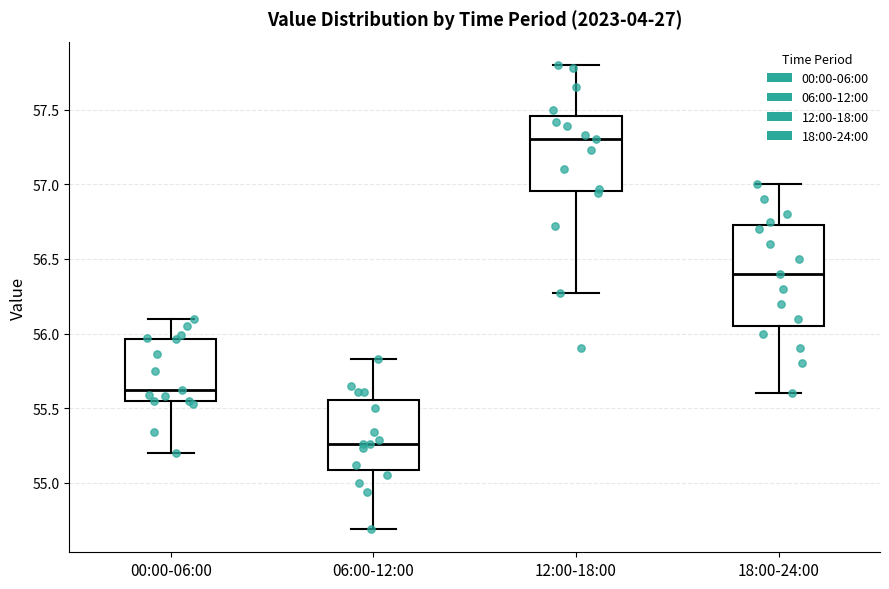

Reading left to right, transcribe this box plot: for each box, give where its median line is, the range the box spans, and where its two whiskers end, as read against the y-axis. The values are not printed on the chart, so give them approximately, as read against the axis.

00:00-06:00: median 55.60, box 55.55 to 55.95, whiskers 55.20 to 56.10
06:00-12:00: median 55.25, box 55.10 to 55.55, whiskers 54.70 to 55.85
12:00-18:00: median 57.30, box 56.95 to 57.45, whiskers 56.25 to 57.80
18:00-24:00: median 56.40, box 56.05 to 56.75, whiskers 55.60 to 57.00